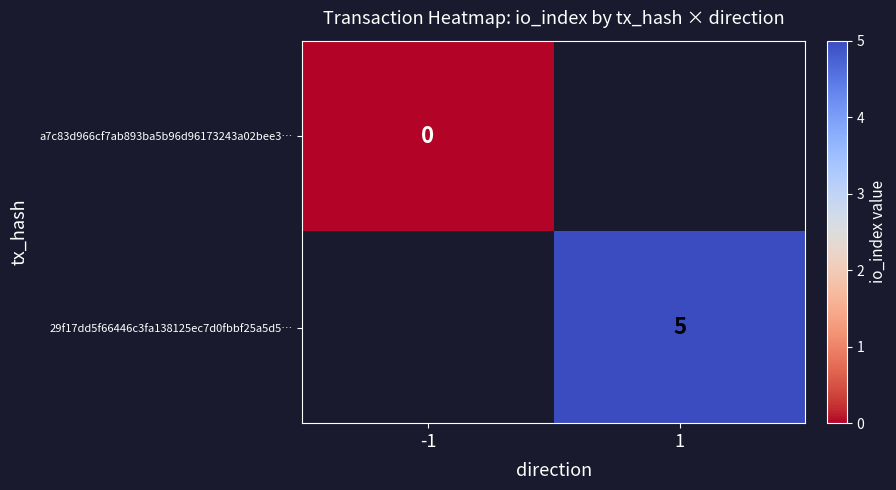

The 29f17dd5f66446c3fa138125ec7d0fbbf25a5d5… series shows 7 at 1. True or false?

False